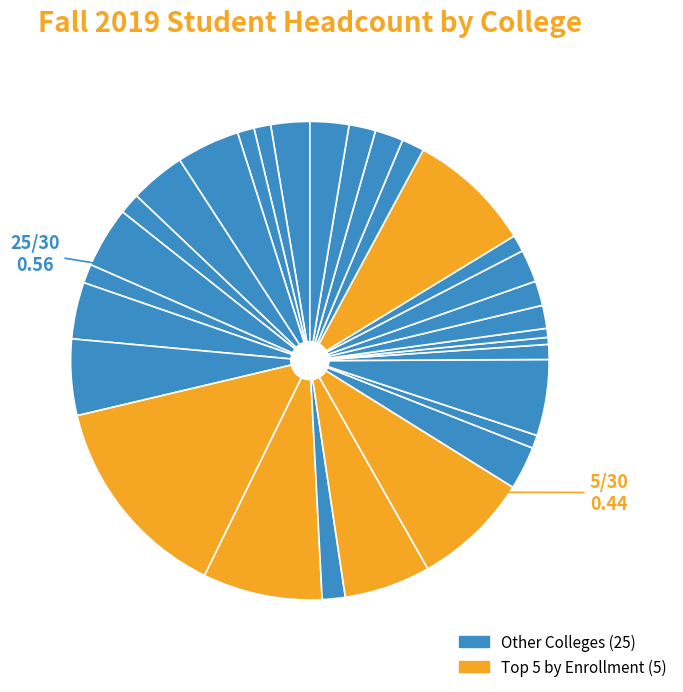

To the nearest percent, what is the difference between the largest and smallest slice percentages?

14%